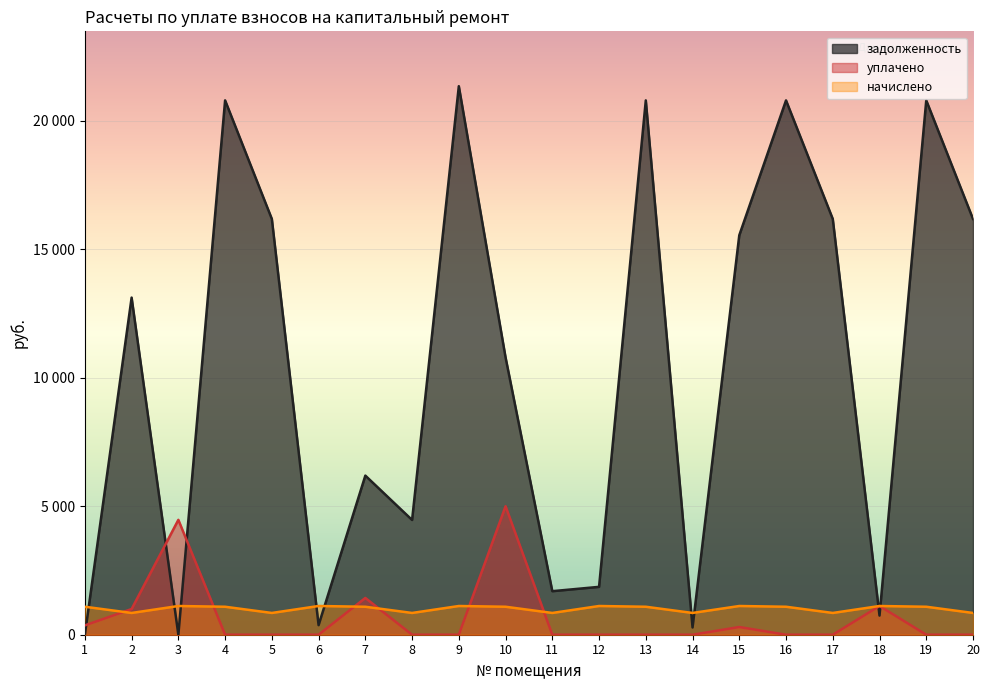

How many lines are shown in the chart?

3